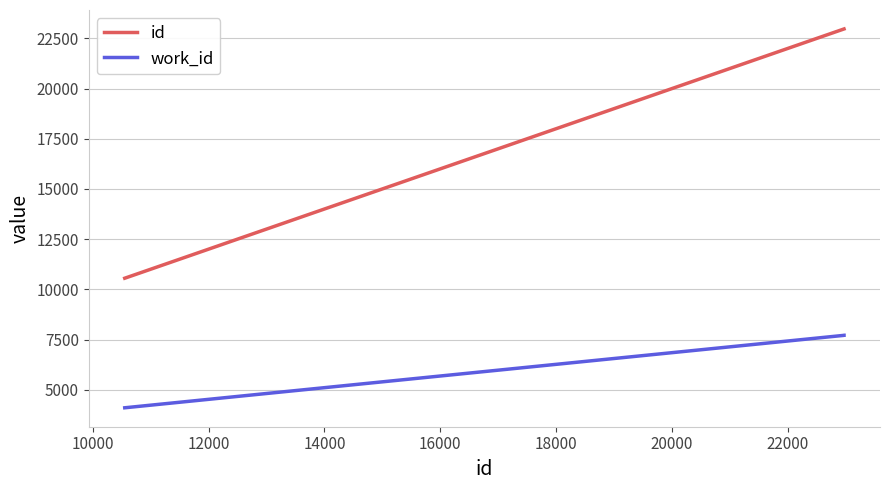

What is the greatest value displayed?

22968